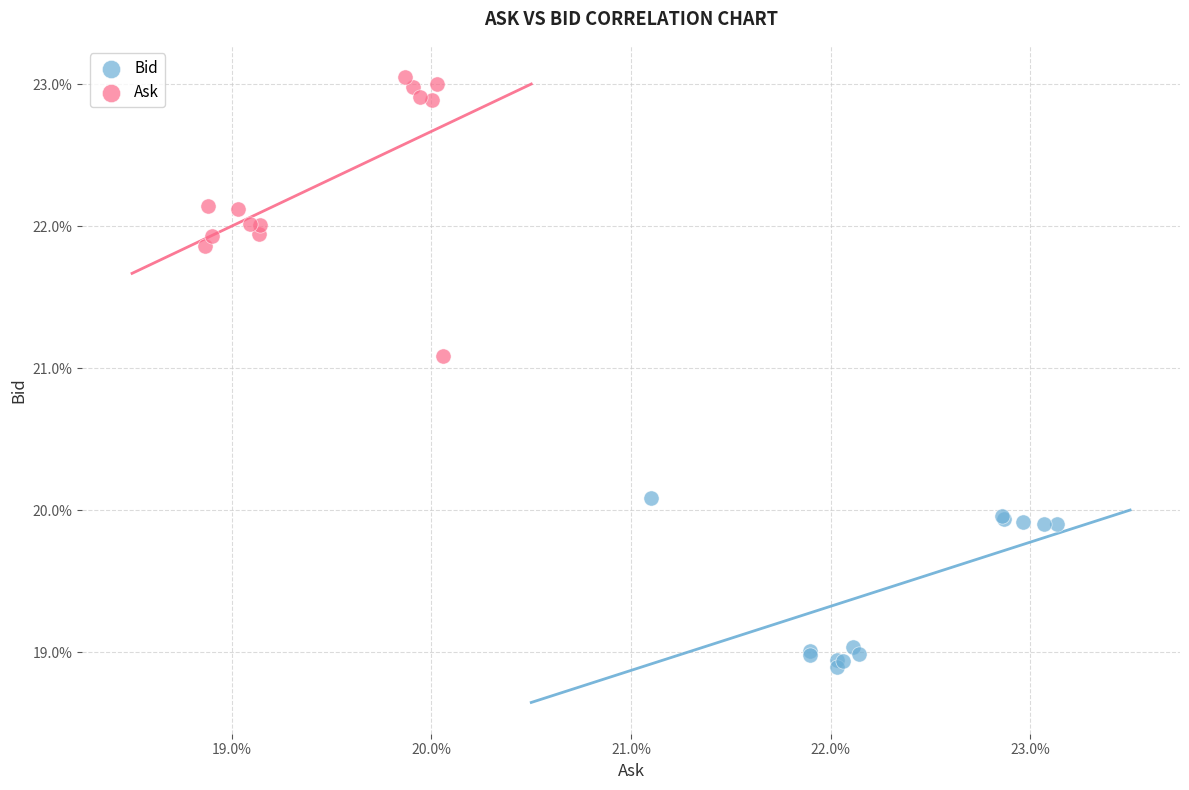

What are all the series names shown in the legend?

Bid, Ask